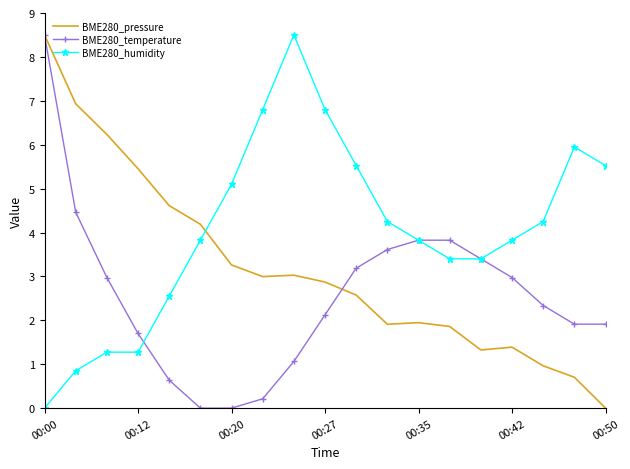

Rank the series by their average value, from highest to lowest.

BME280_humidity, BME280_pressure, BME280_temperature